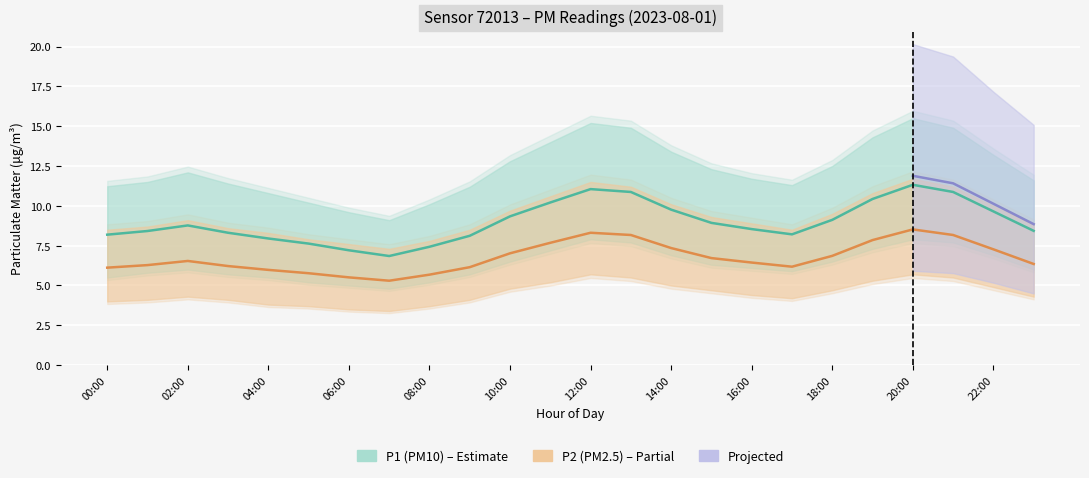

Is the value of P2_upper at 17:00 greater than the value of P1_upper at 07:00?

No